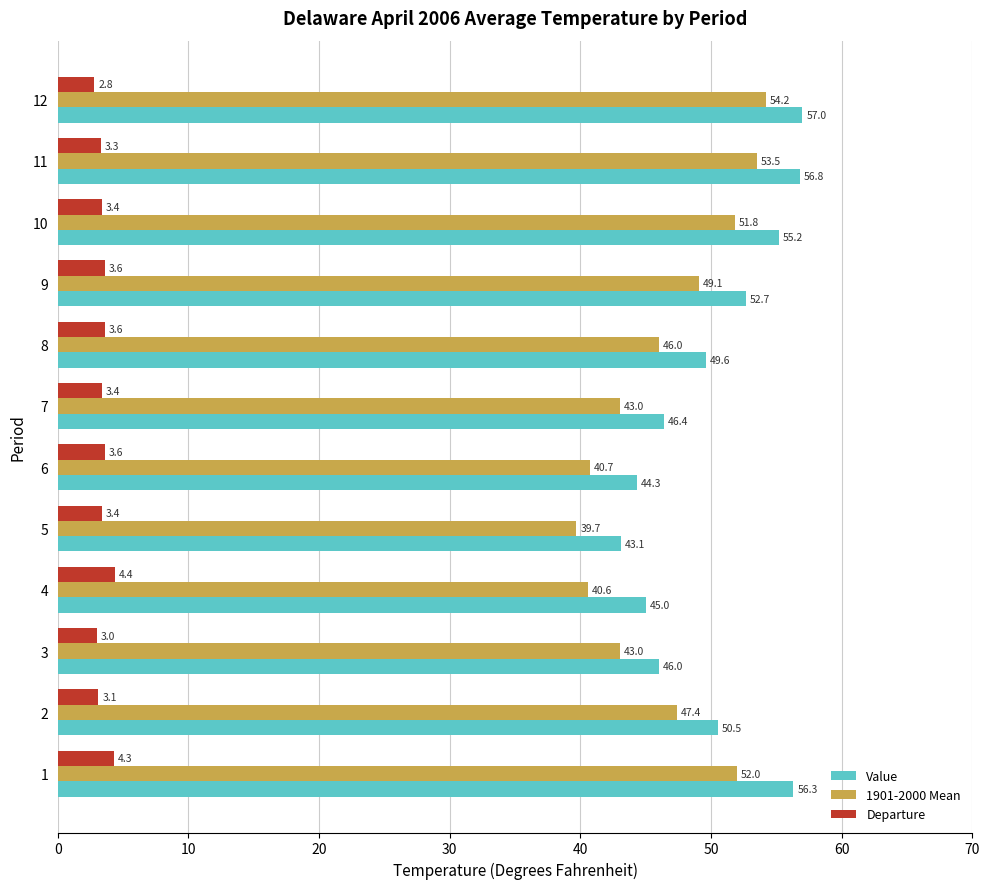

The value of Departure at 2 is 3.1. True or false?

True